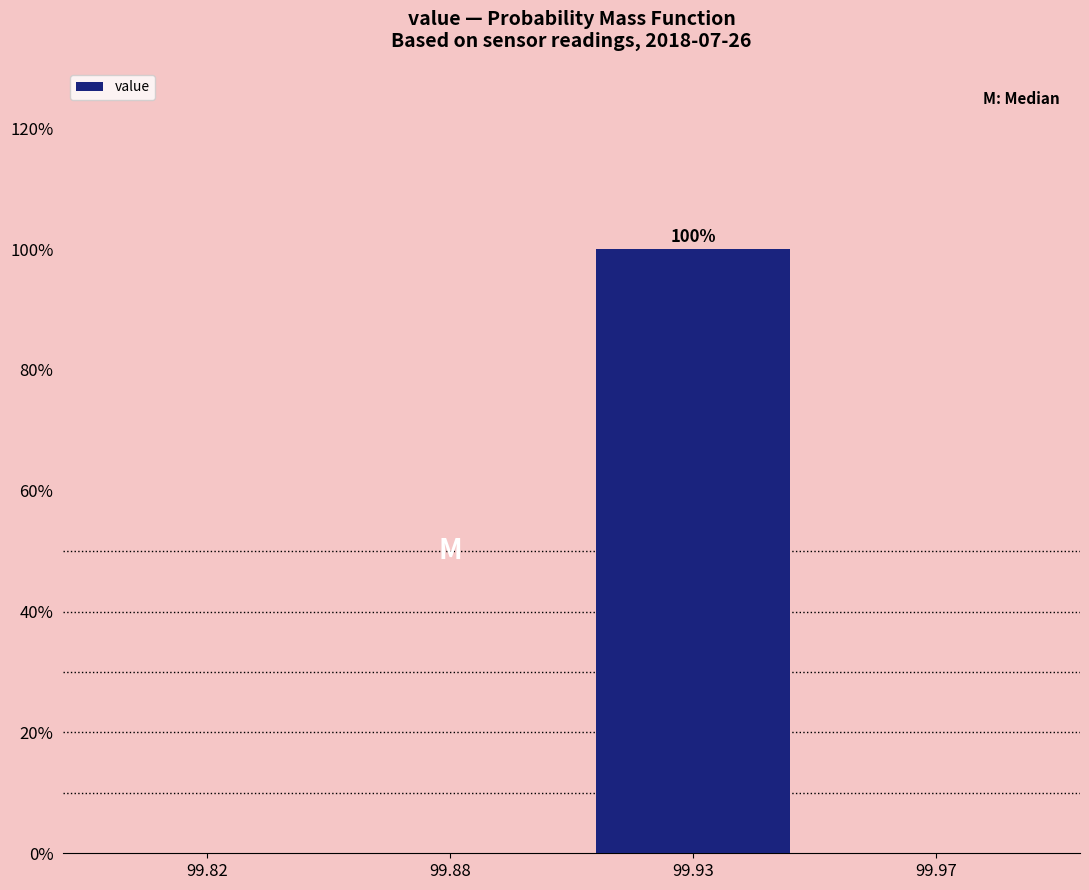

Reading left to right, what are all the values shown in this chart?

99.82=0	99.88=0	99.93=100	99.97=0